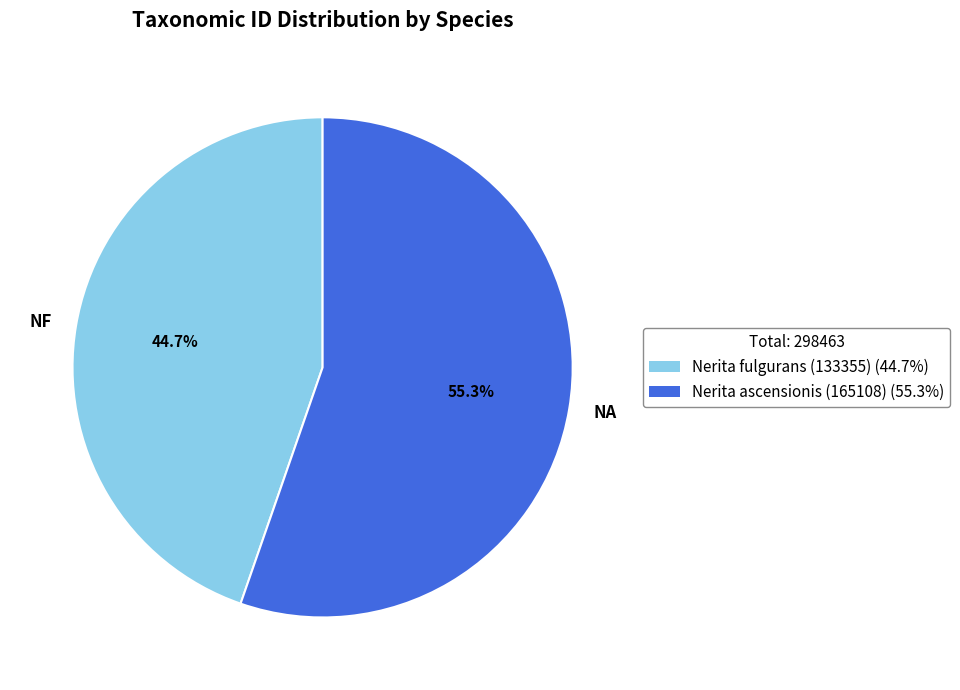

Rank the categories by value from lowest to highest.

NF, NA